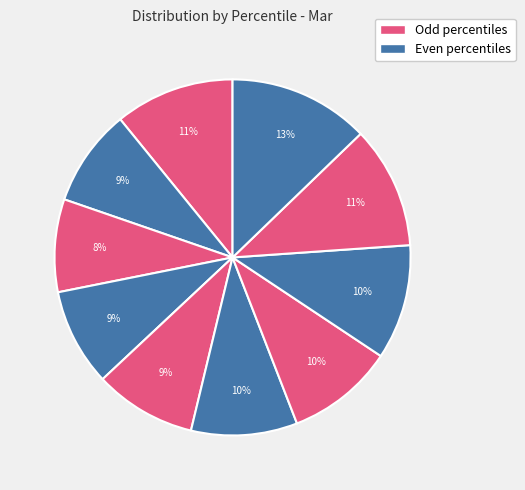

Count the number of slices in the pie.

10